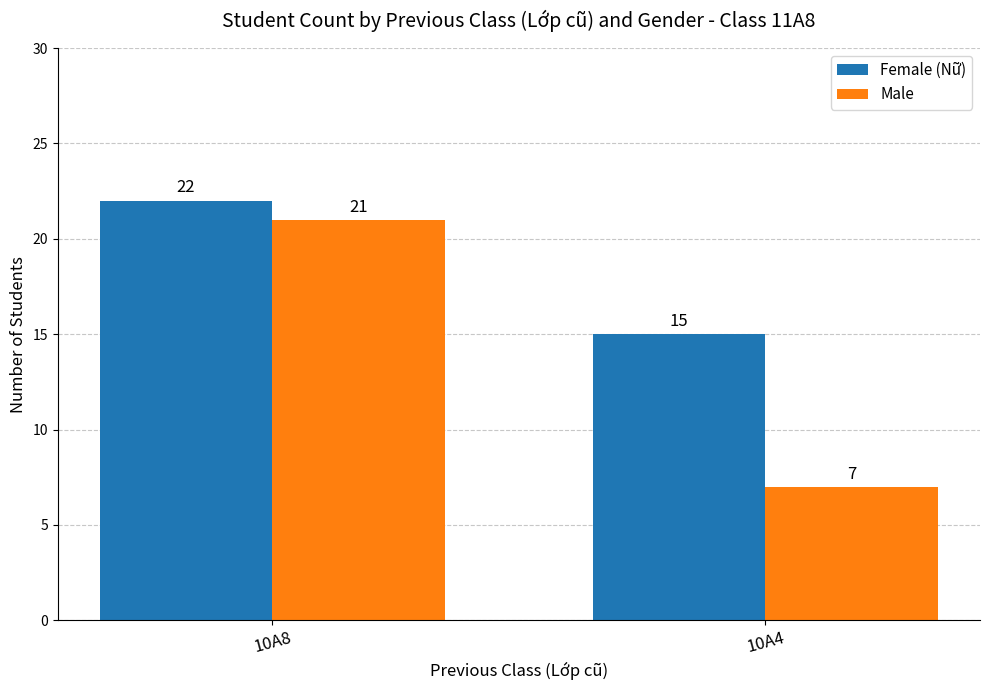

Between 10A8 and 10A4, which series saw the biggest shift?

Male